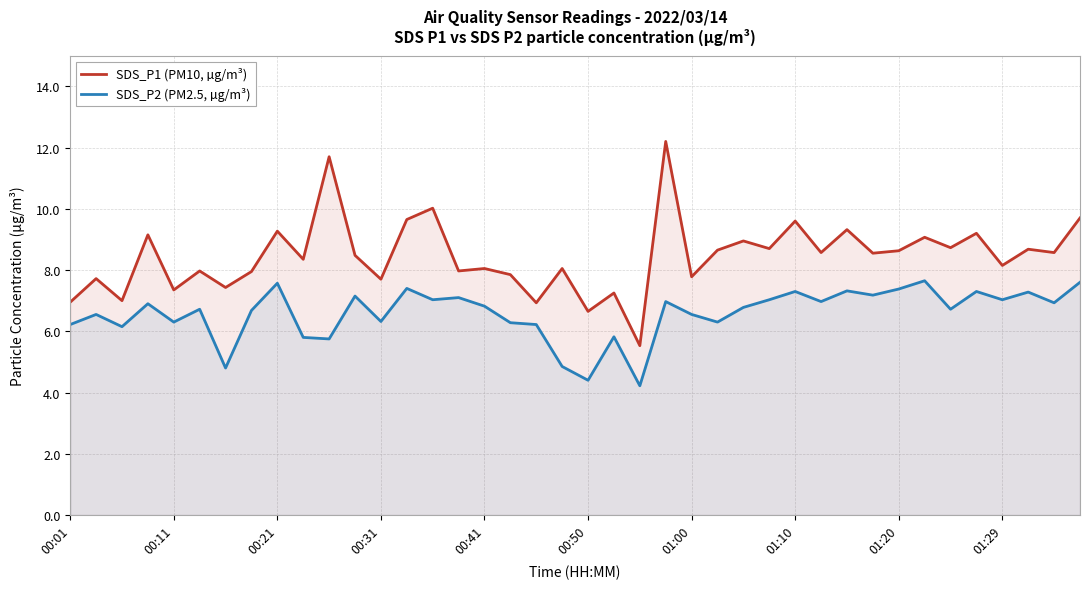

What position from the right is 18?

22